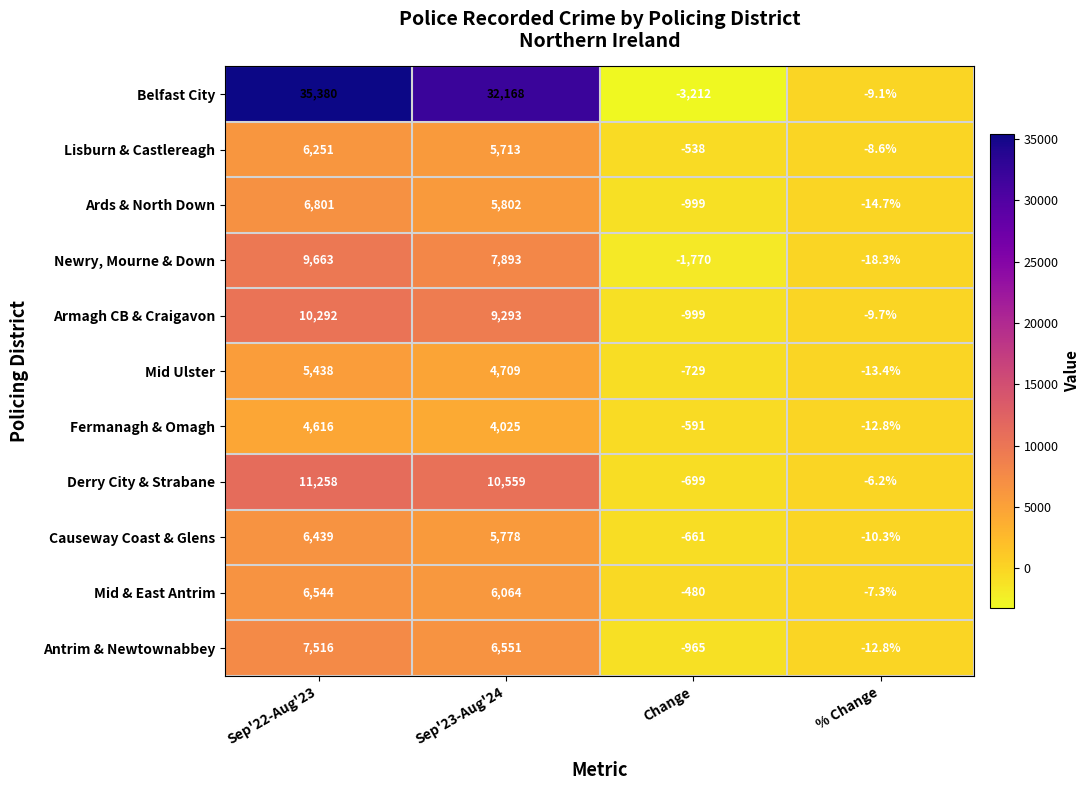

How many categories are shown in the chart?

4